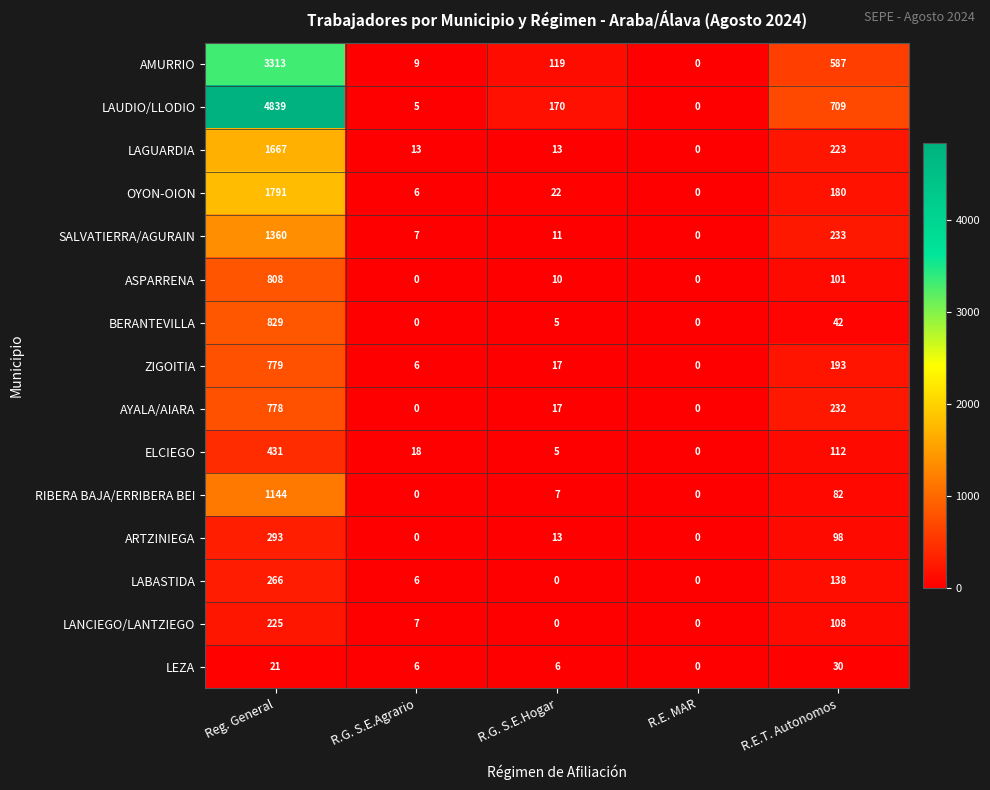

At which label is LAGUARDIA closest to 833?

R.E.T. Autonomos